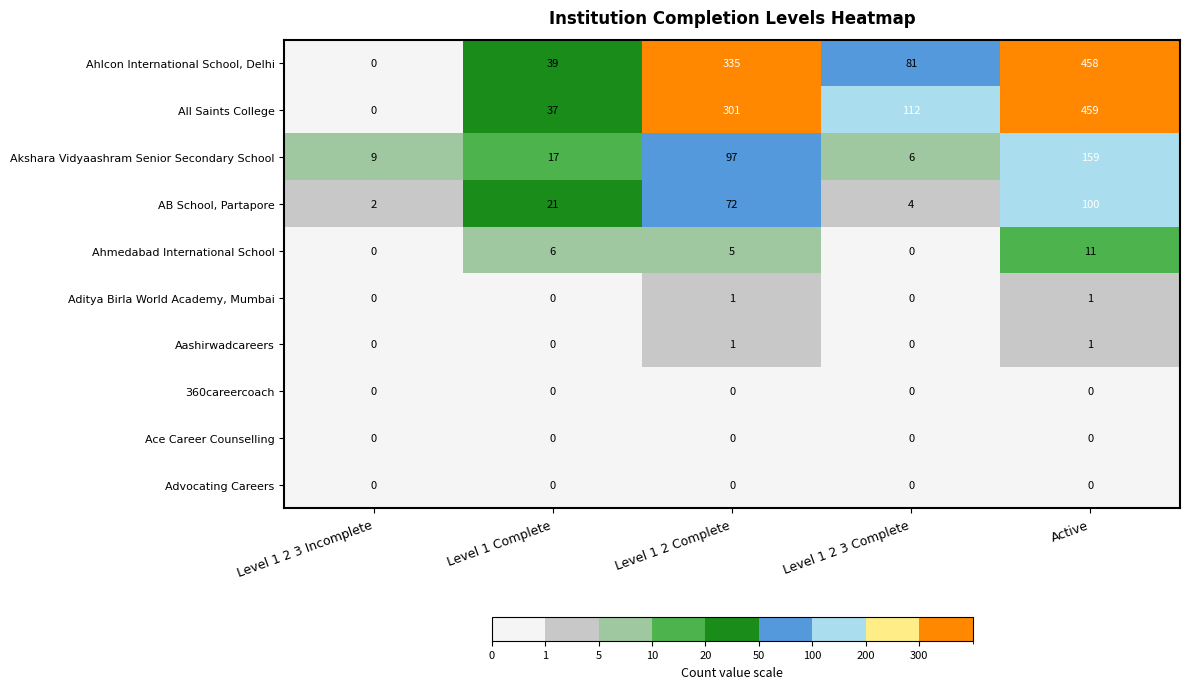

The AB School, Partapore series shows 3 at Level 1 2 3 Incomplete. True or false?

False